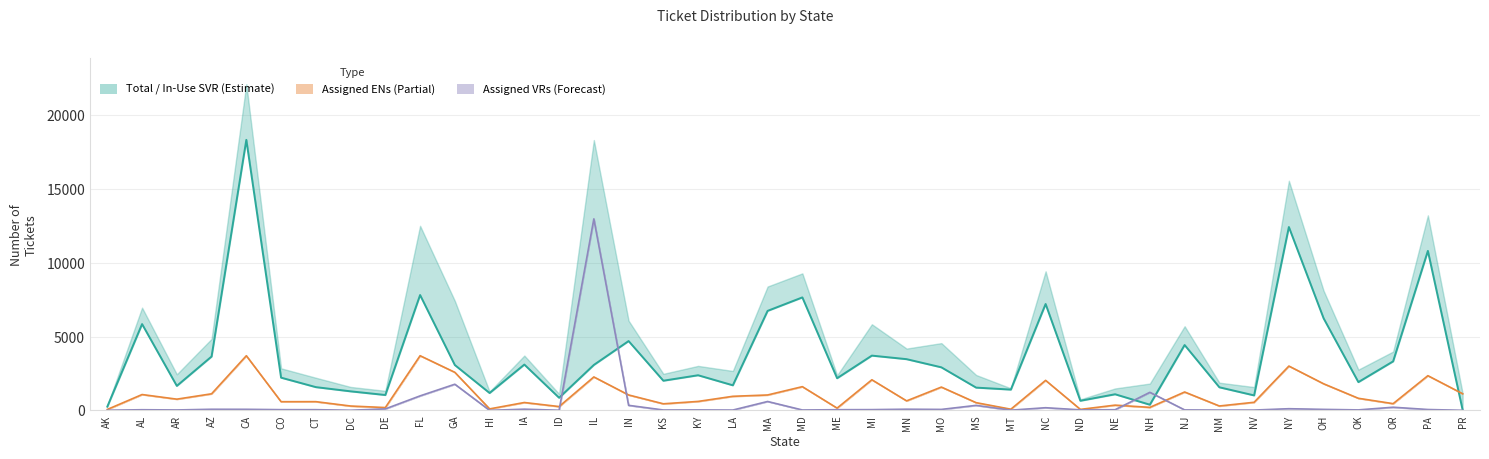

The Tickets In-Use SVR series shows 5848 at AL. True or false?

True